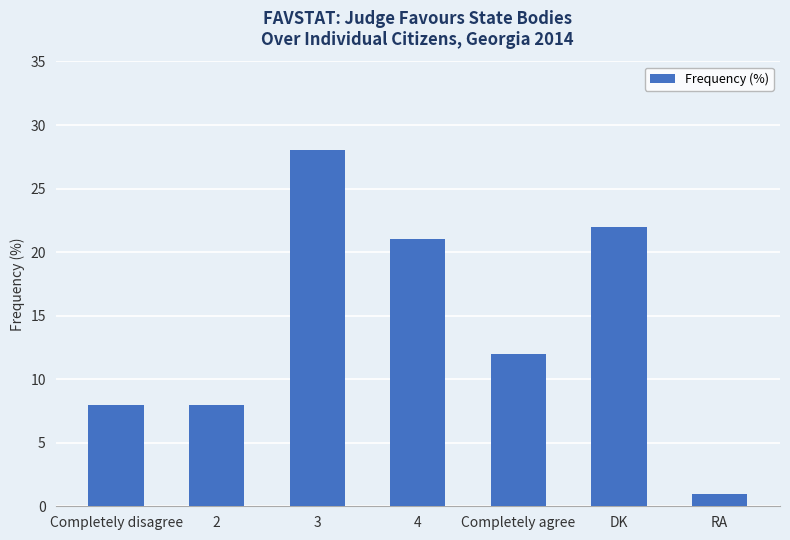

Where is the data nearest to the value 14?

Completely agree